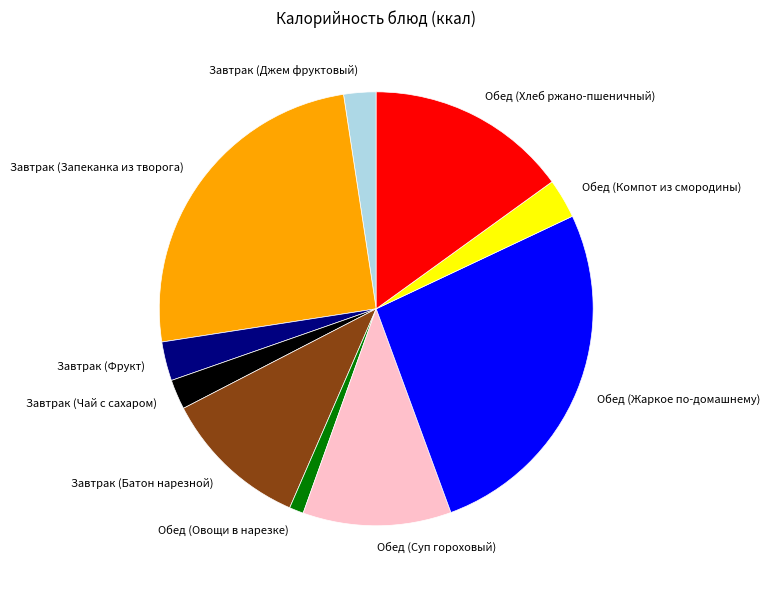

Which category has the smallest portion of the pie?

Обед (Овощи в нарезке)